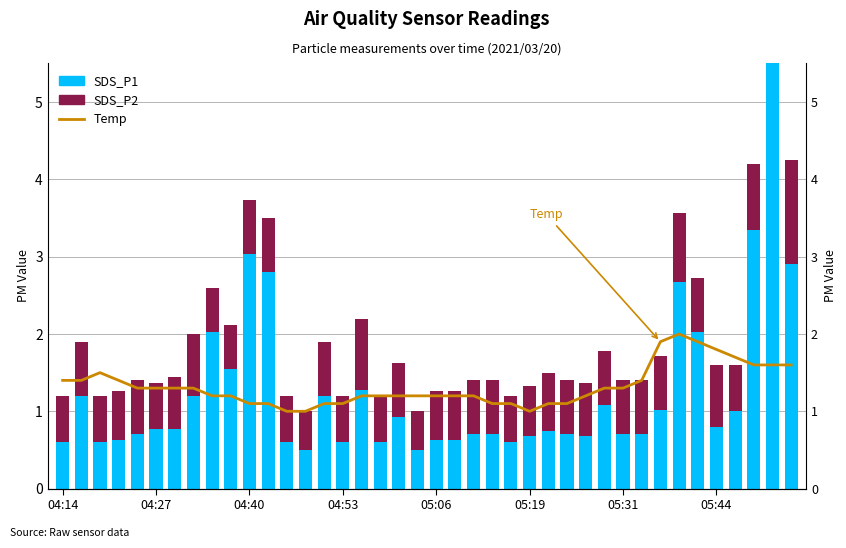

Which category has the highest value in the SDS_P2 series?

38